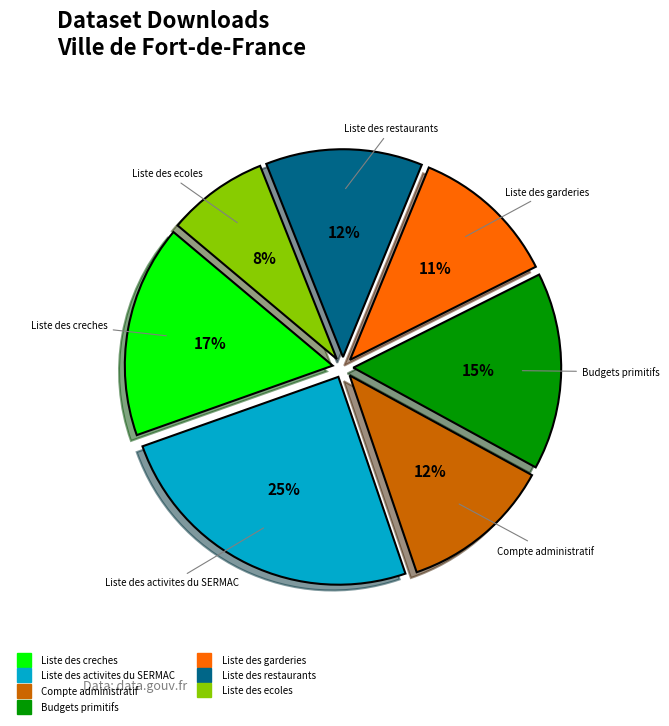

Which category has the biggest portion of the pie?

Liste des activites du SERMAC